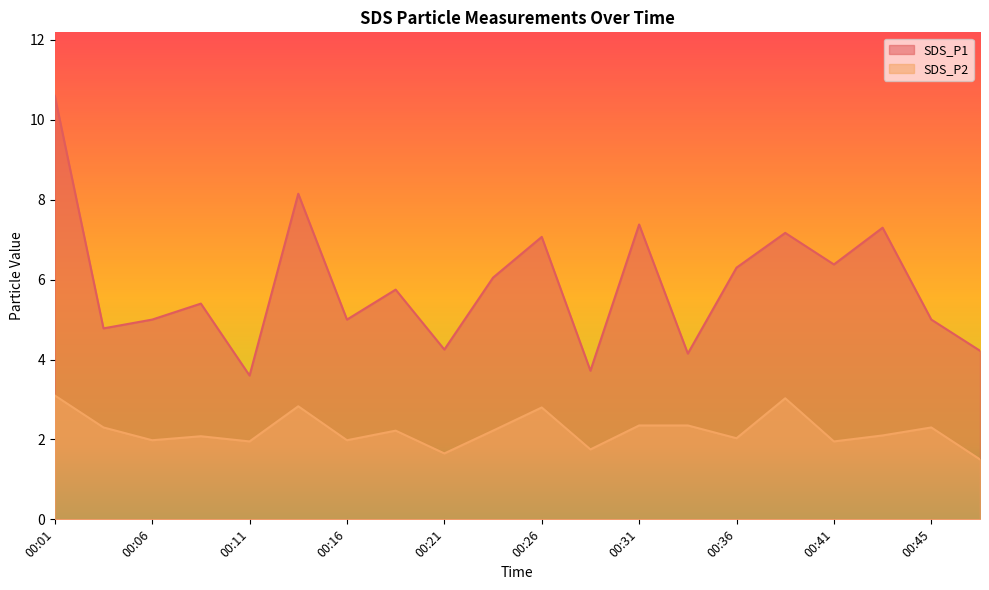

Where is the first local maximum for SDS_P2?

00:09